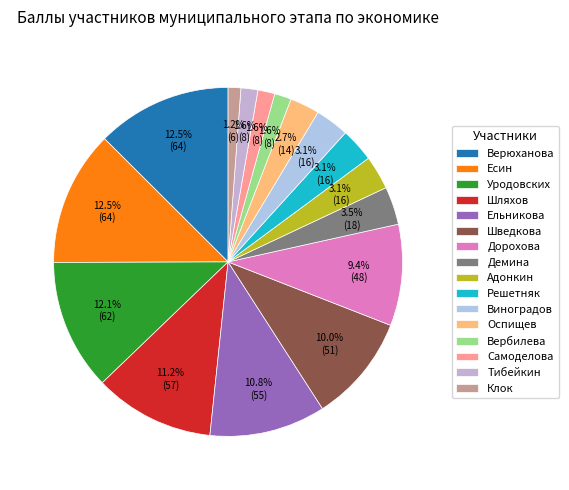

Combined, what portion of the pie is Адонкин and Ельникова?

13.9%